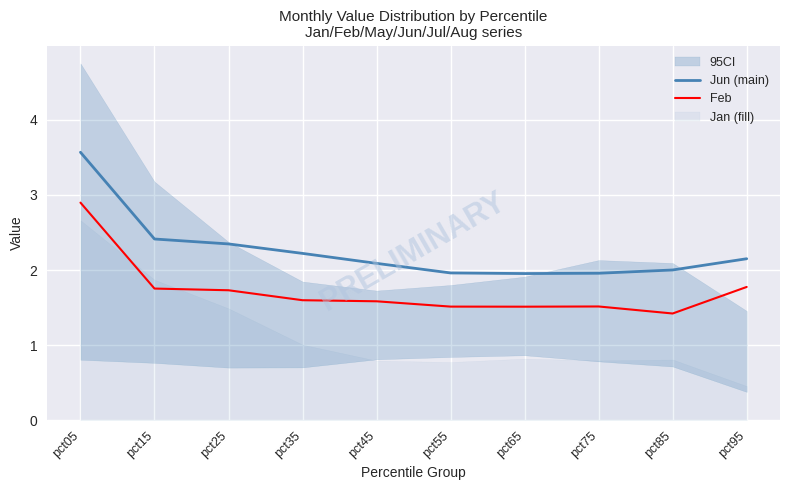

At which label does Feb reach its peak?

pct05